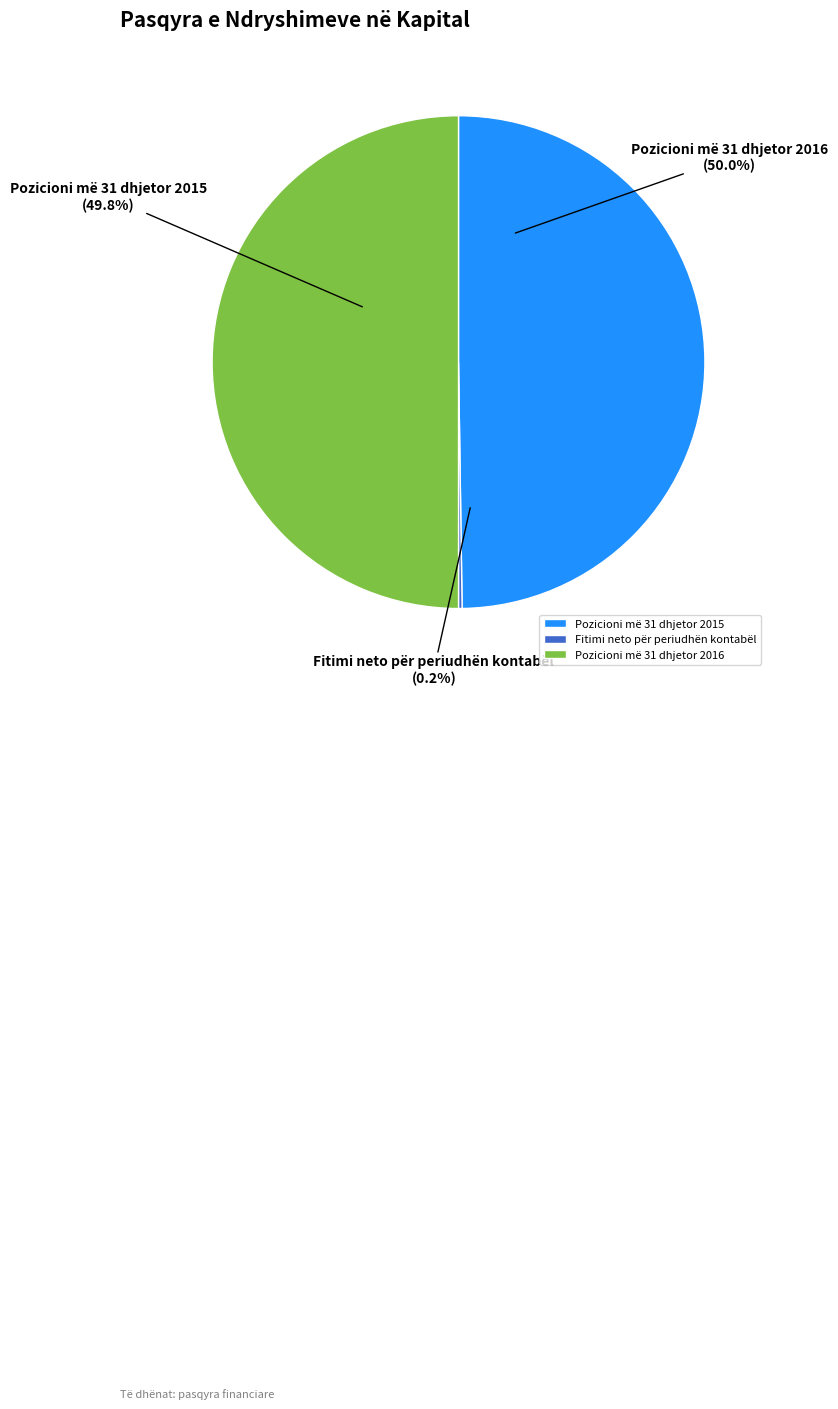

Combined, do Fitimi neto për periudhën kontabël and Pozicioni më 31 dhjetor 2015 account for over 50%?

No